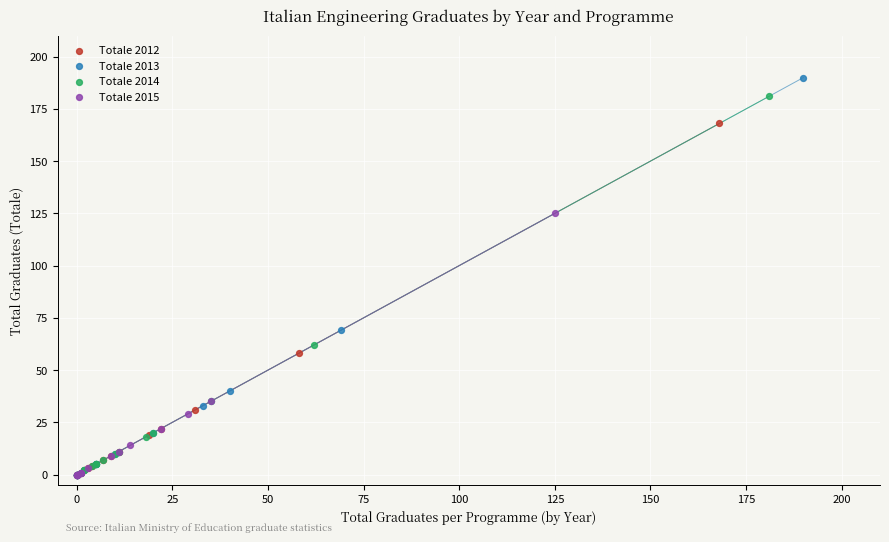

Which series reaches the maximum Y coordinate?

Totale 2013